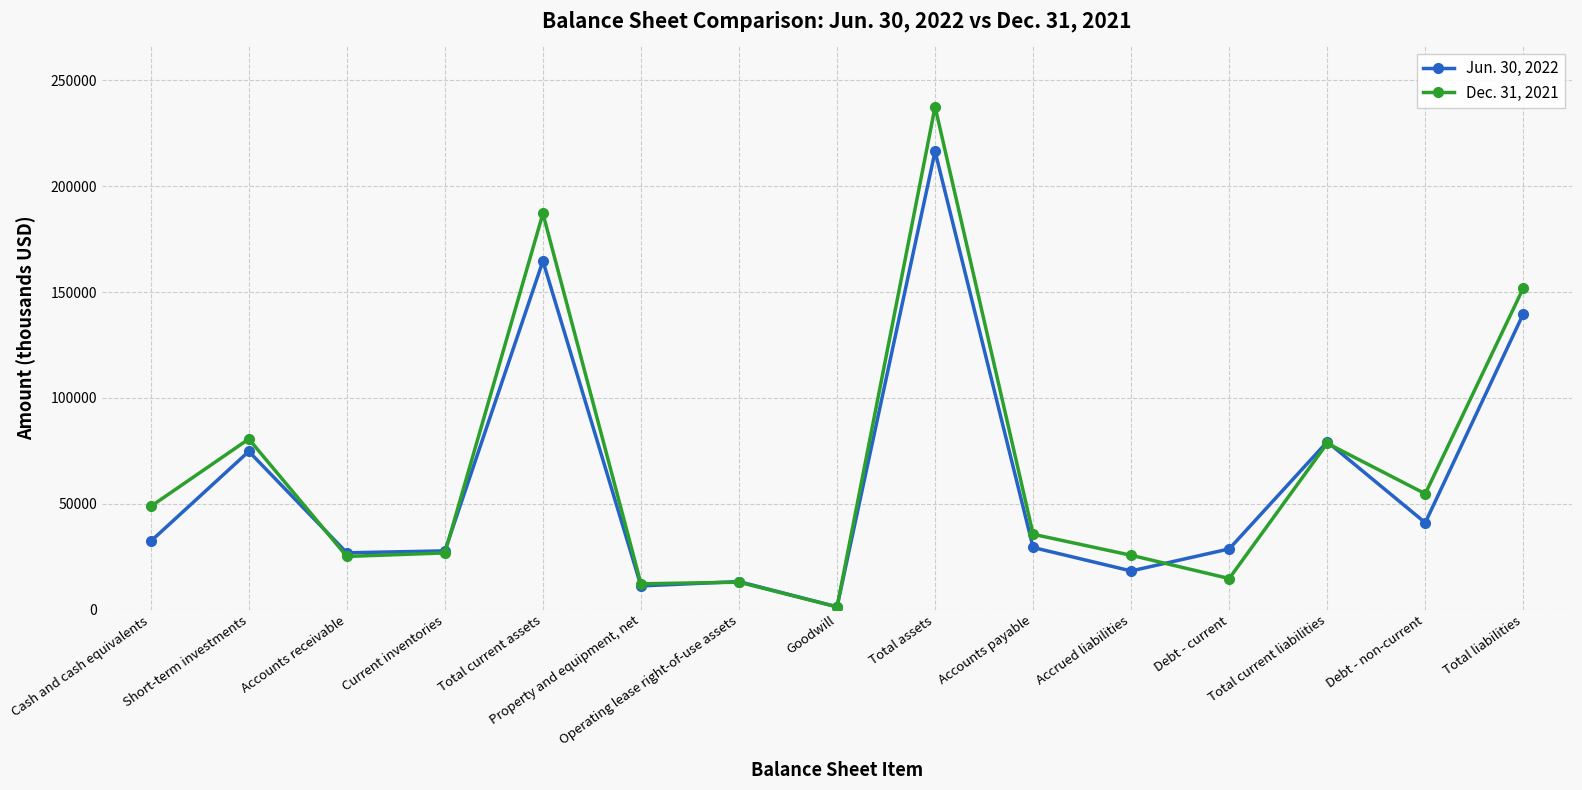

Does the chart have visible grid lines?

Yes